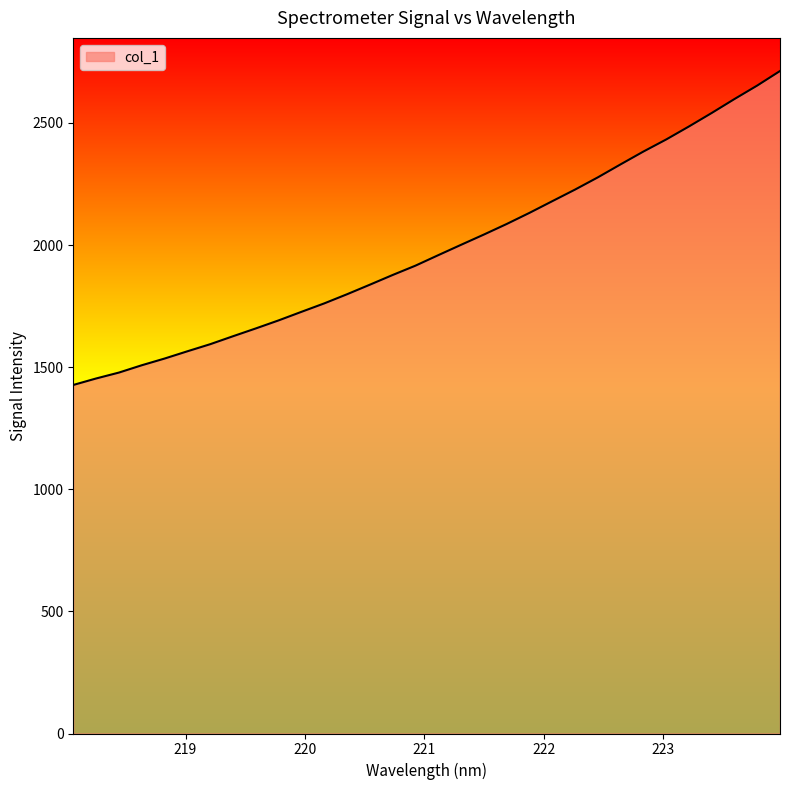

What is the smallest value displayed?

1427.2